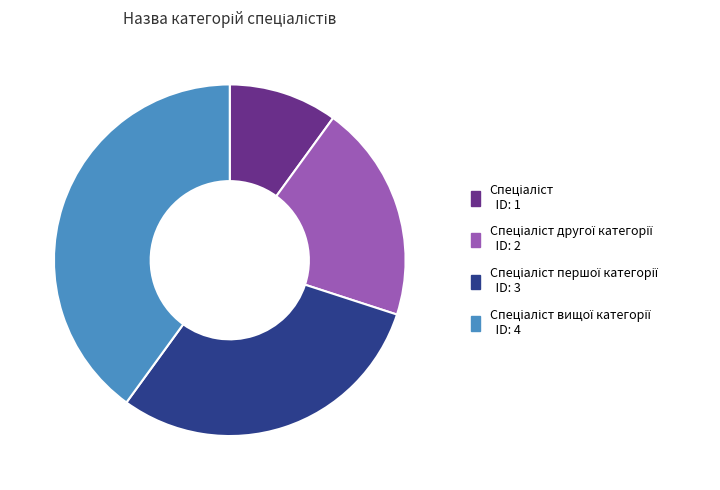

Is there any slice that represents more than half of the pie?

No